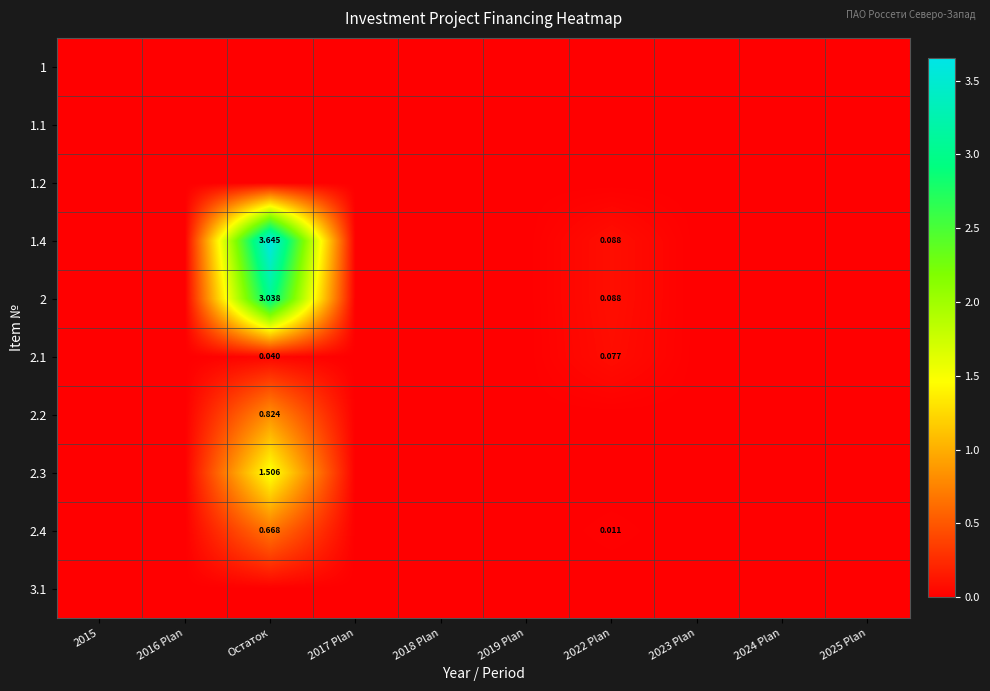

At how many categories does at least one series exceed 1?

1